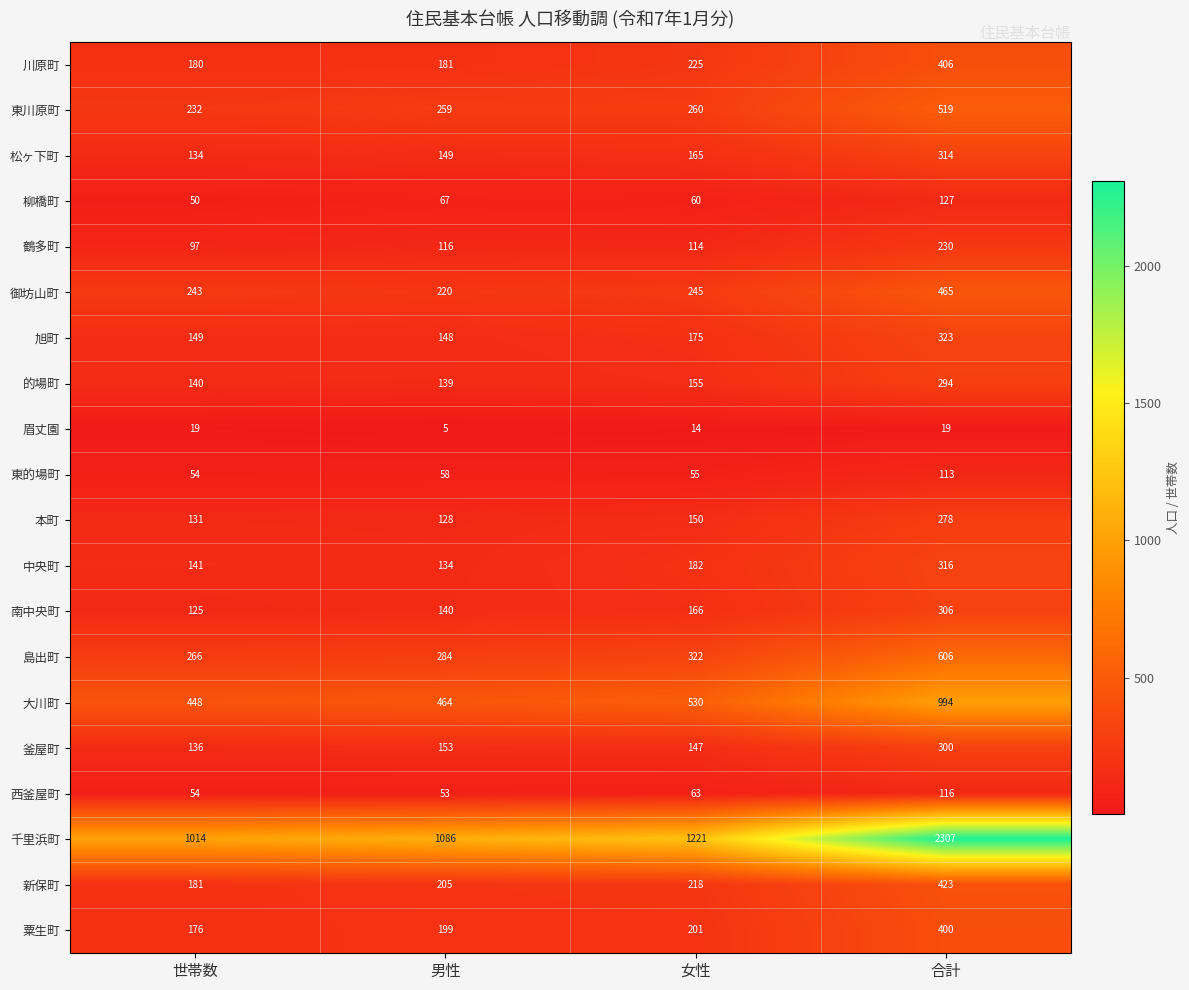

What is the average value of the 御坊山町 series?

293